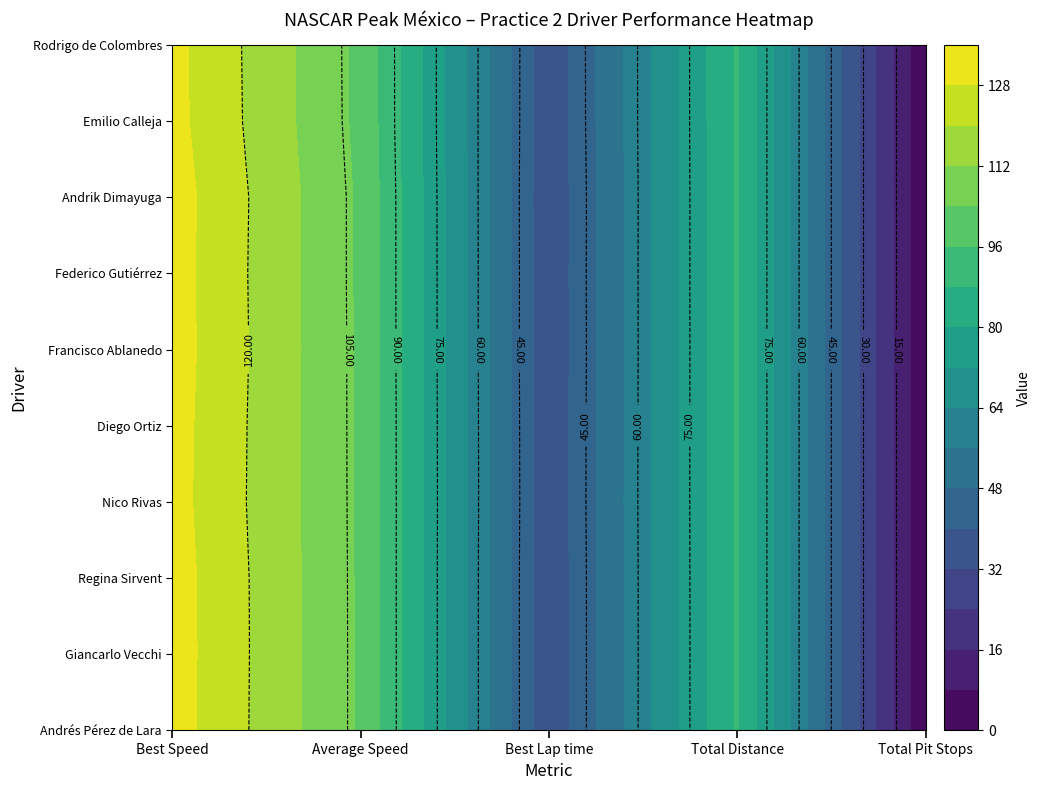

At how many categories does at least one series exceed 13?

4